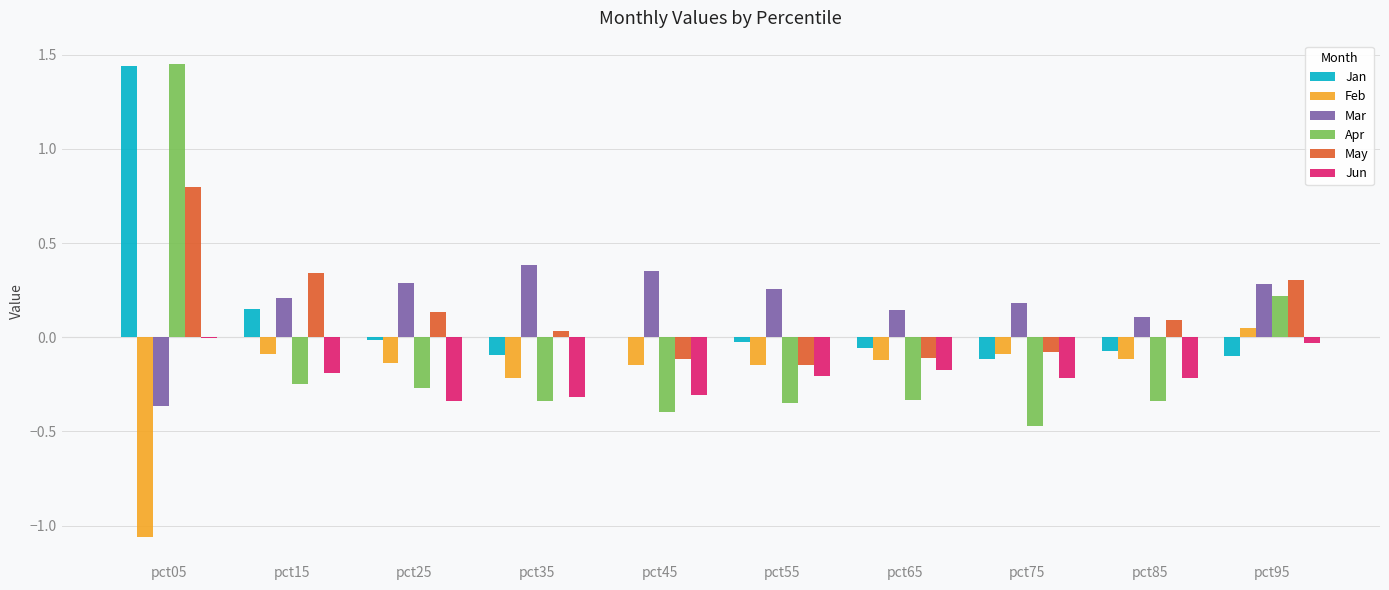

Between pct75 and pct95, which series saw the biggest shift?

Apr